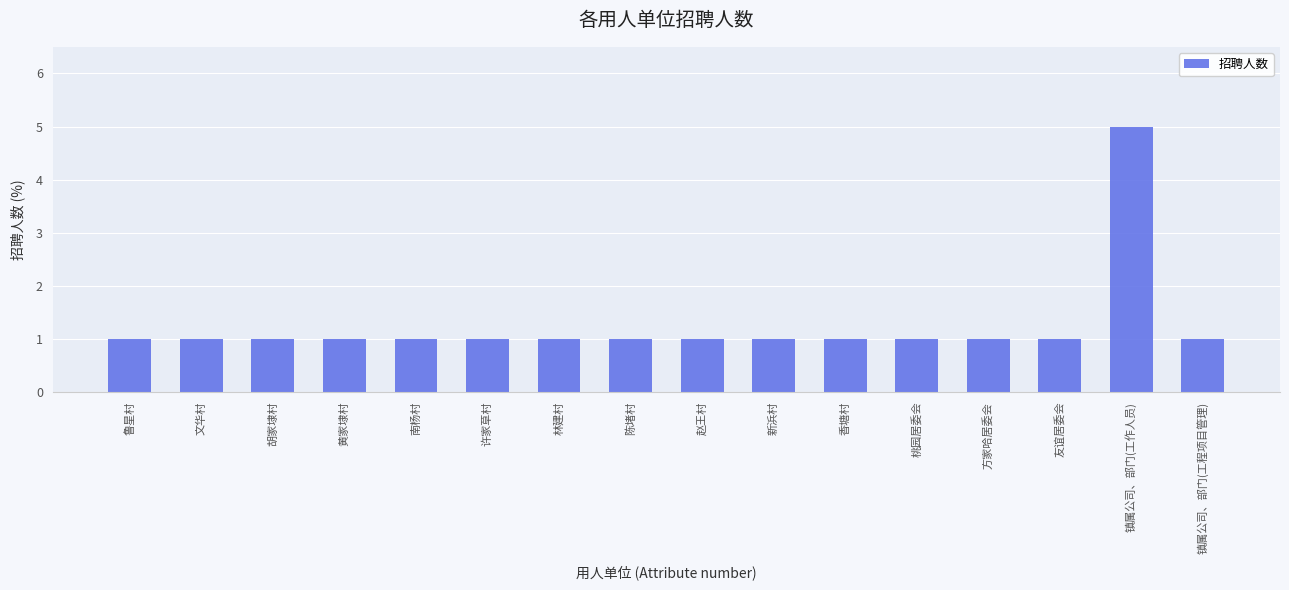

Approximately how many times larger is the value at 鲁星村 compared to 镇属公司、部门(工作人员)?

0.2